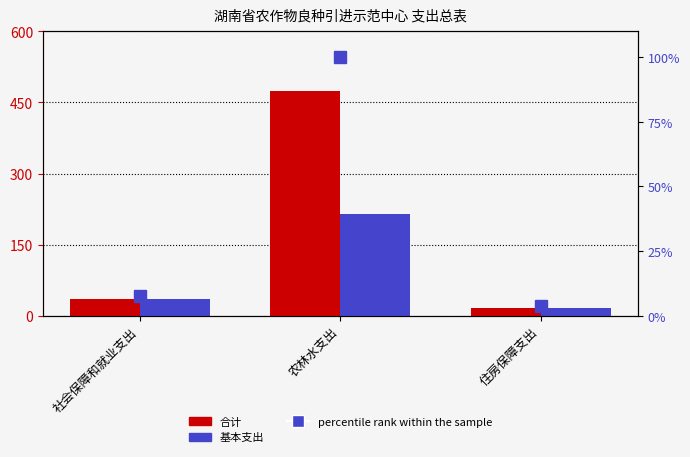

Is it true that 合计 equals 473.1 at 农林水支出?

True